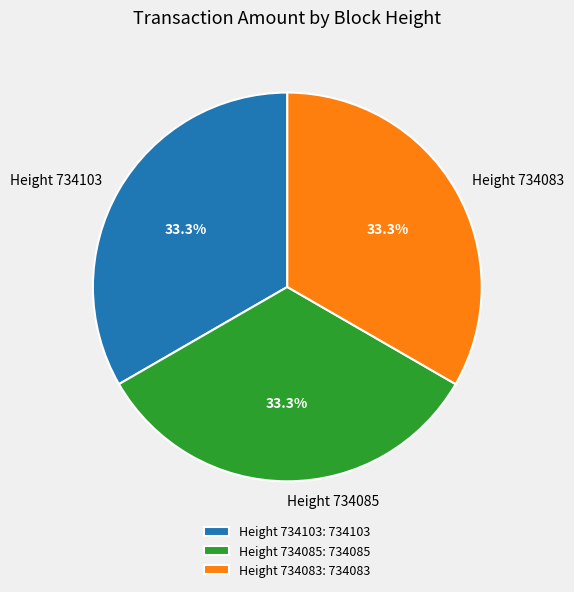

What is the ratio of the value at Height 734083 to the value at Height 734103?

1.0